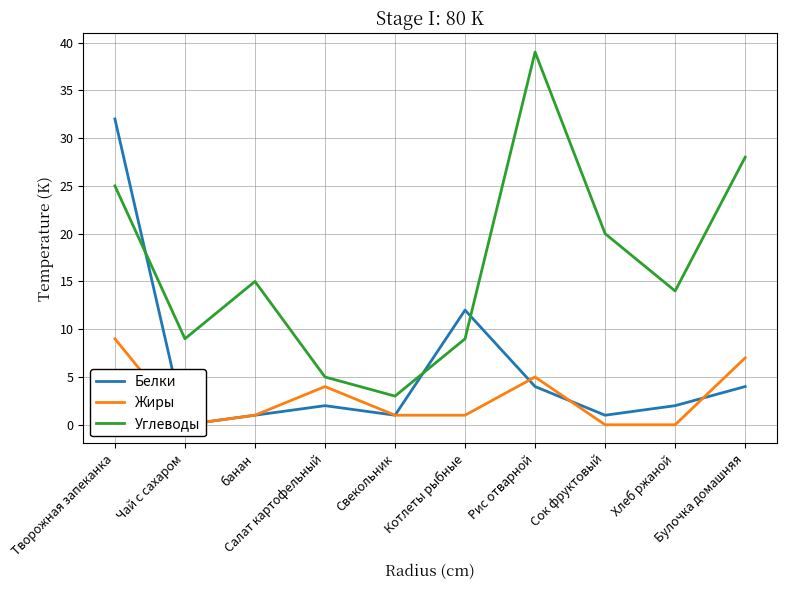

Which series changed the most between Творожная запеканка and банан?

Белки